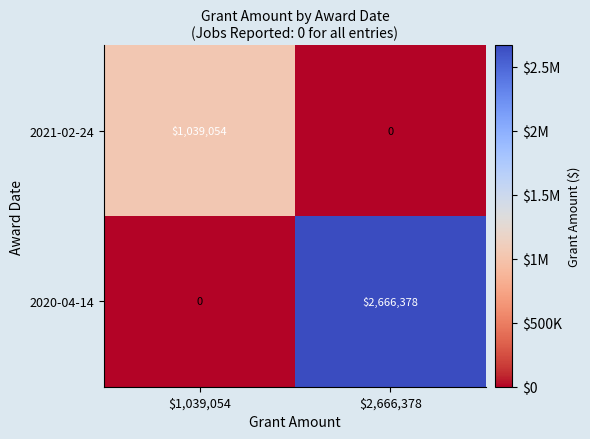

At which category is the sum across all series the highest?

$2,666,378